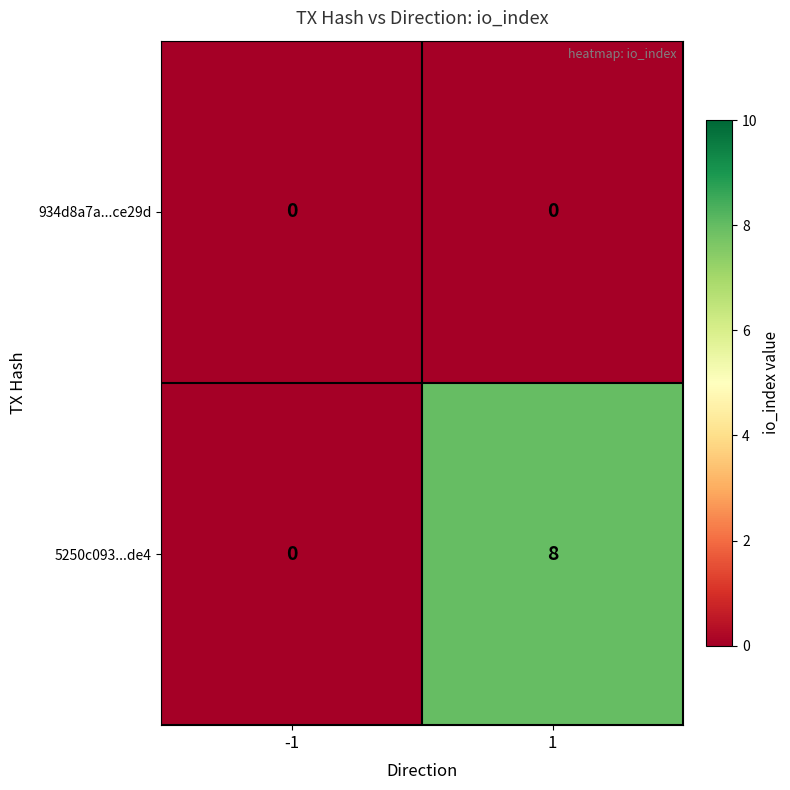

Which series changed the most between -1 and 1?

5250c093...de4